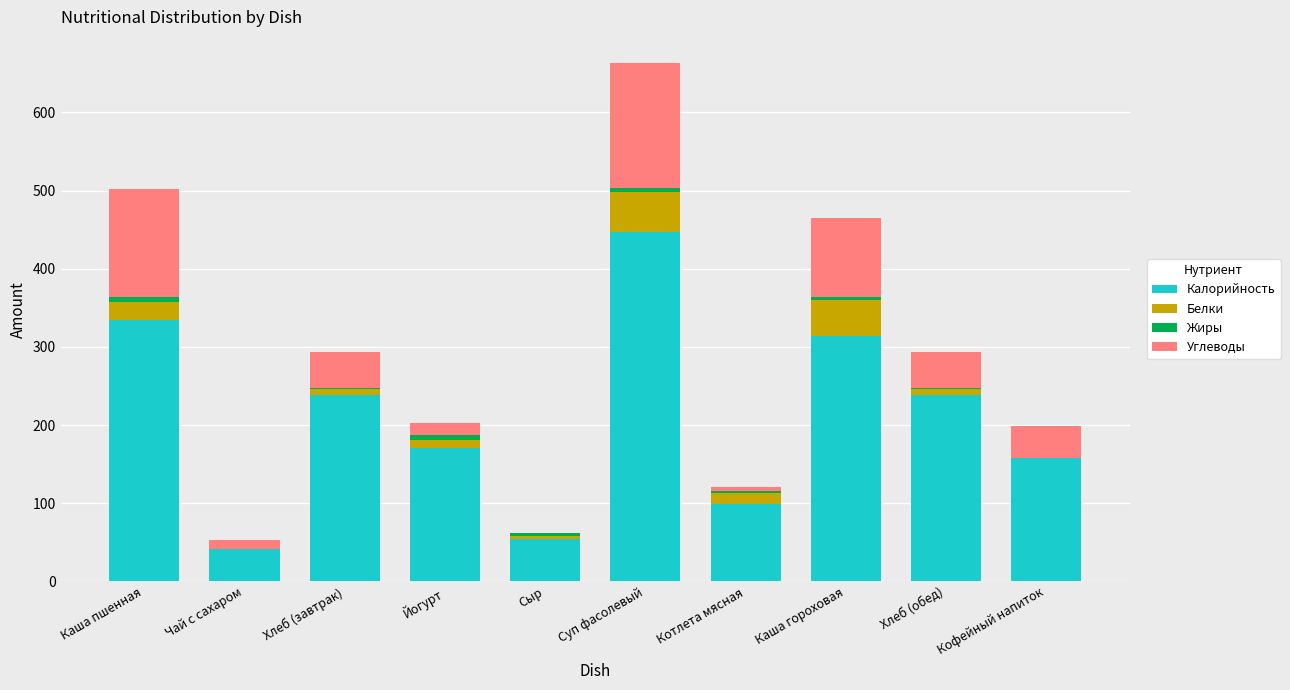

The value of Калорийность at Каша гороховая is 409.5. True or false?

False